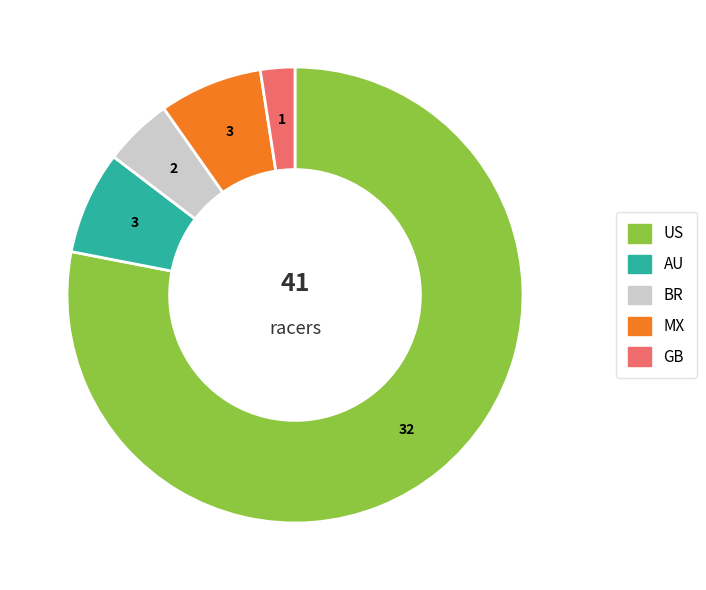

Count the number of slices in the pie.

5